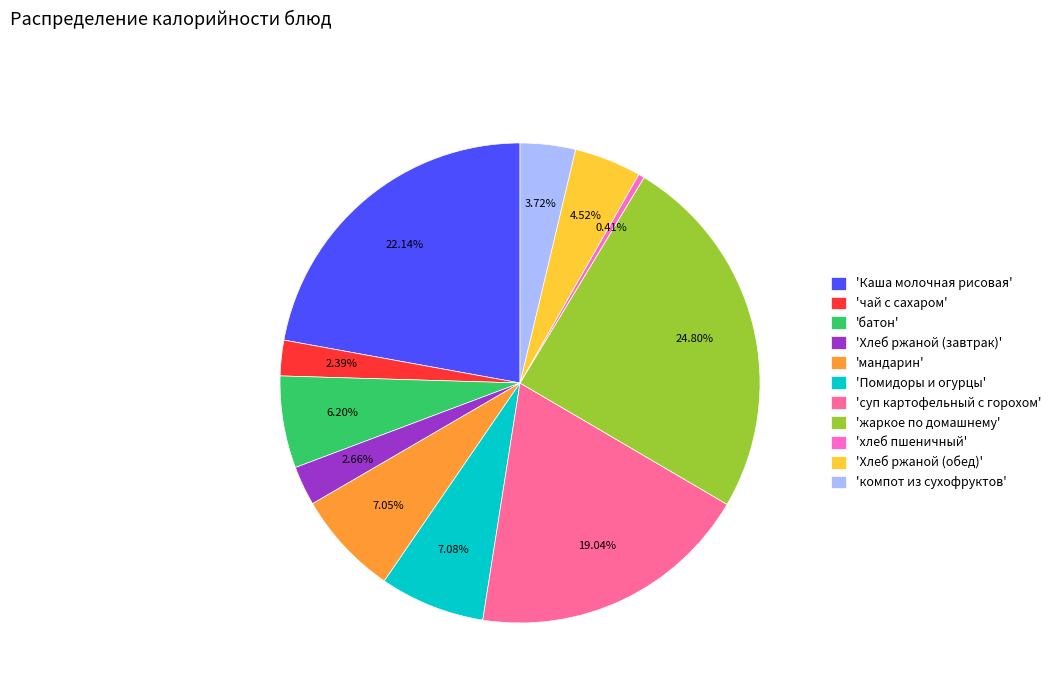

Approximately how many times larger is the value at 'чай с сахаром' compared to 'хлеб пшеничный'?

5.9